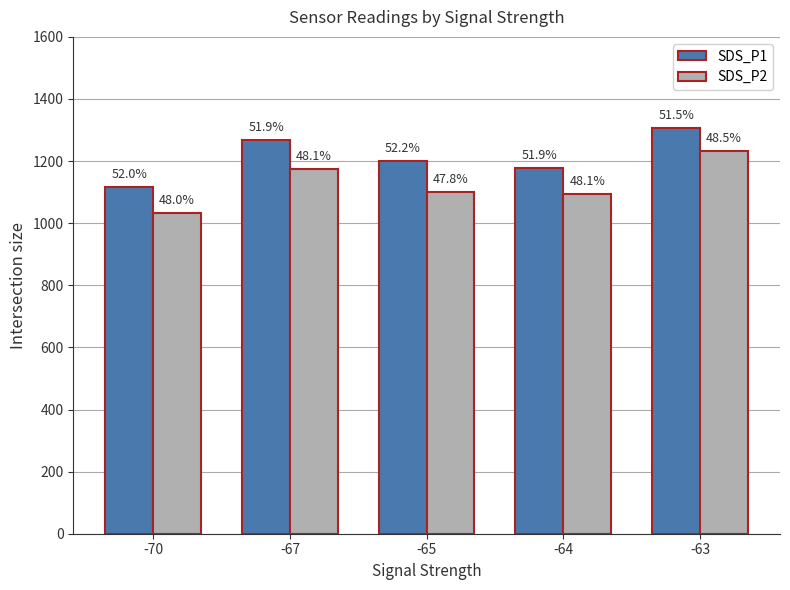

Rank the categories by SDS_P1 value from lowest to highest.

-70, -64, -65, -67, -63